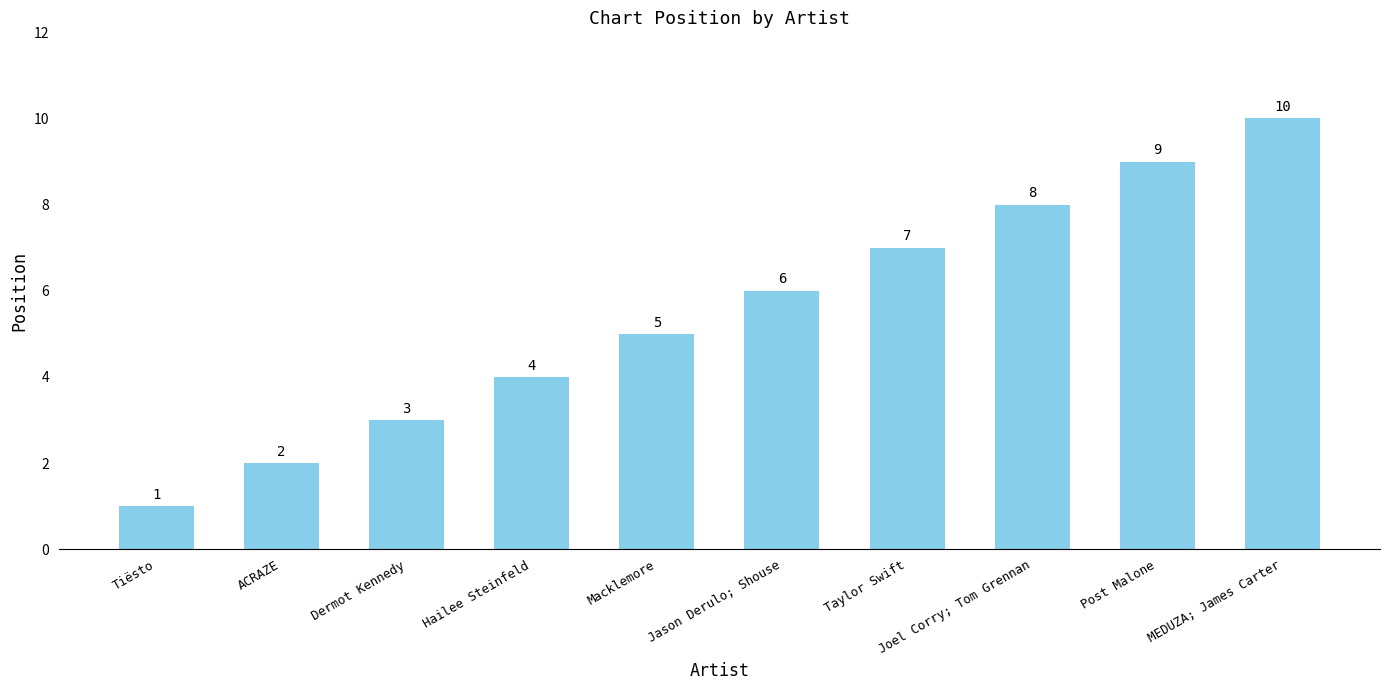

Are the bars grouped side by side (vs. stacked)?

No